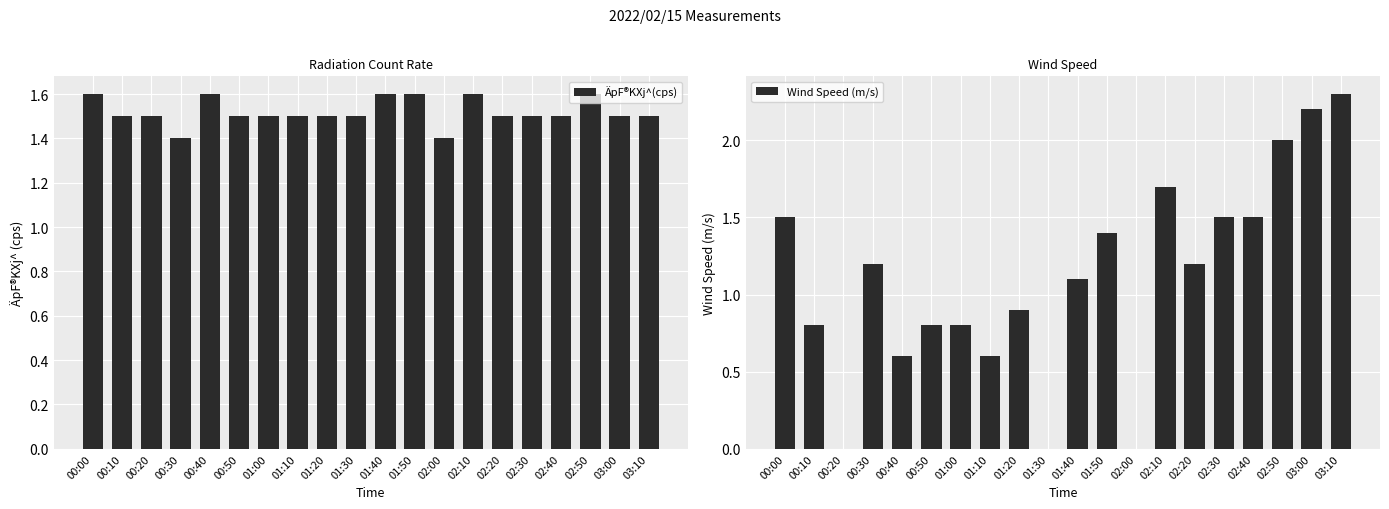

What is the maximum value shown in the chart?

2.3